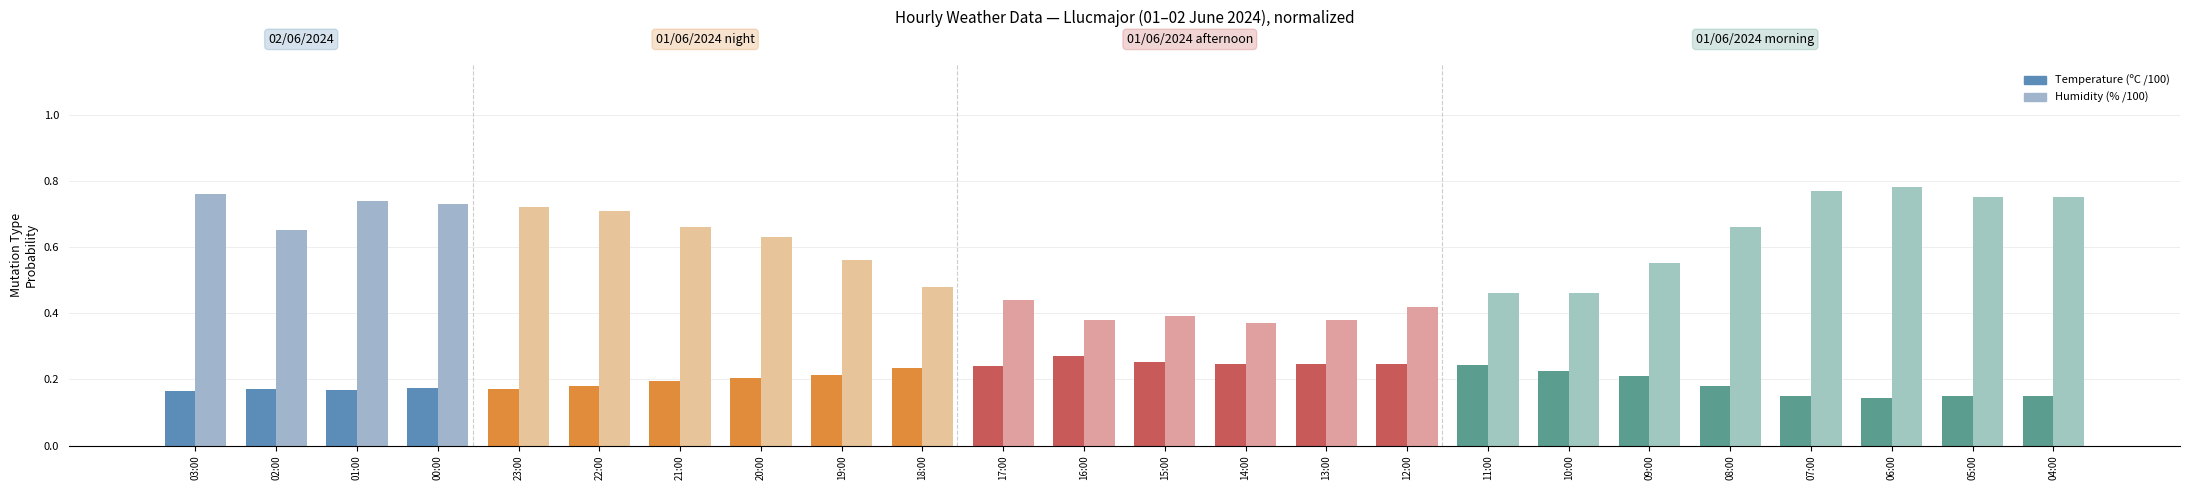

What is the label of the 22nd bar from the right?

01:00